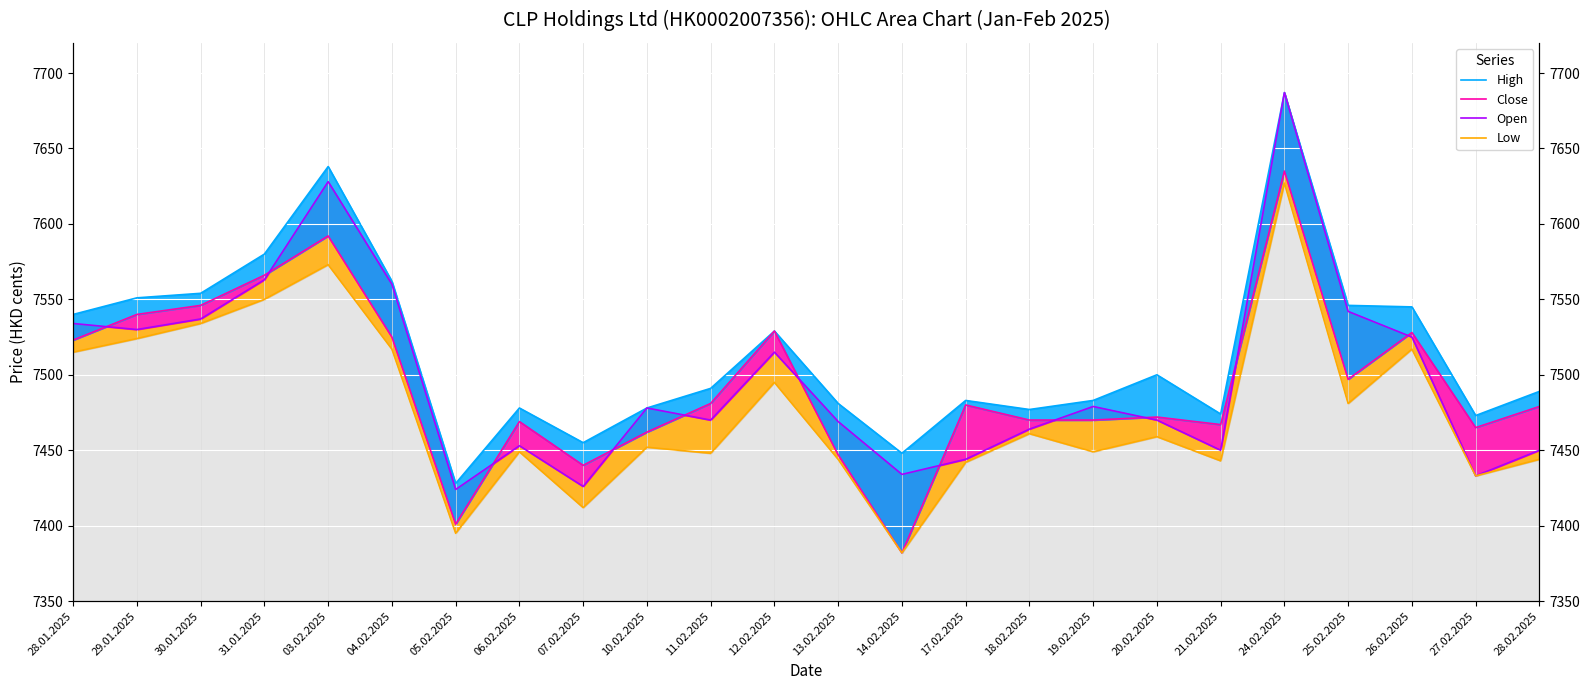

At which category is the sum across all series the highest?

24.02.2025